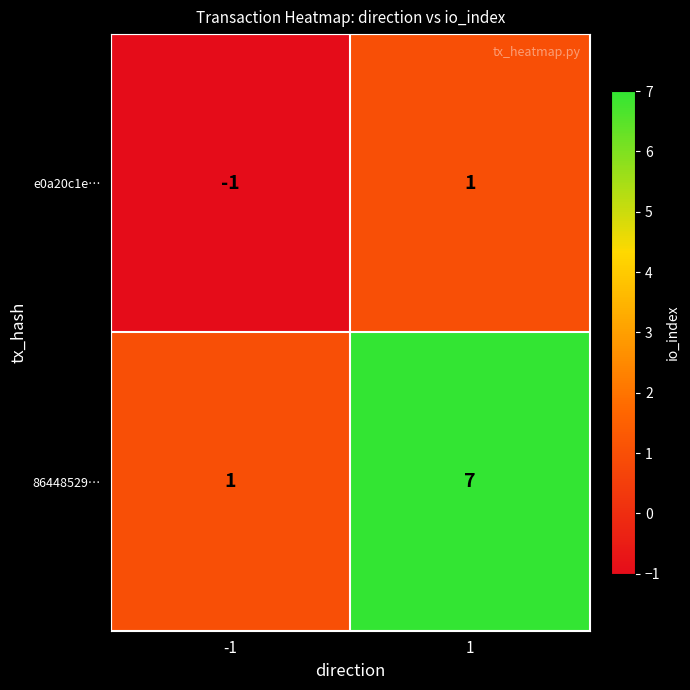

How many values in e0a20c1e… are above zero?

1